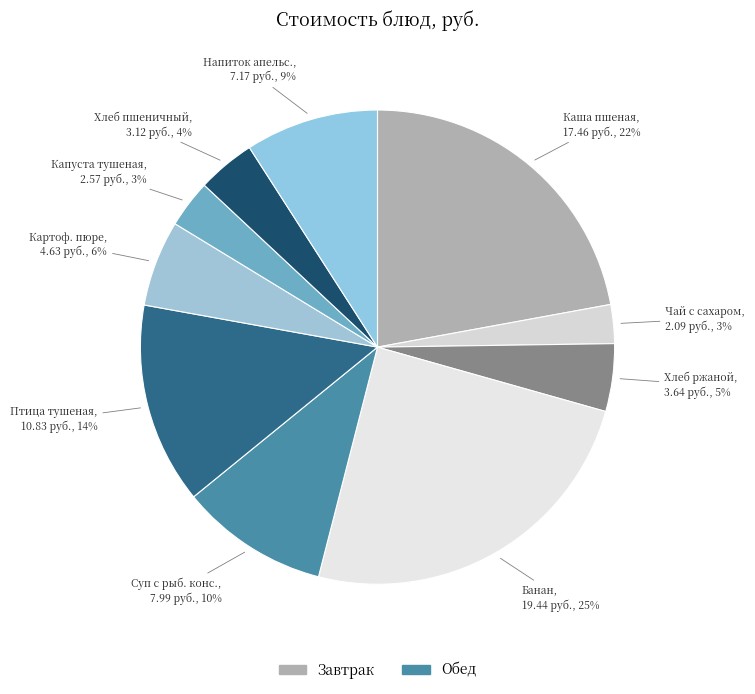

Approximately how many times larger is the value at Чай с сахаром compared to Суп с рыб. конс.?

0.3